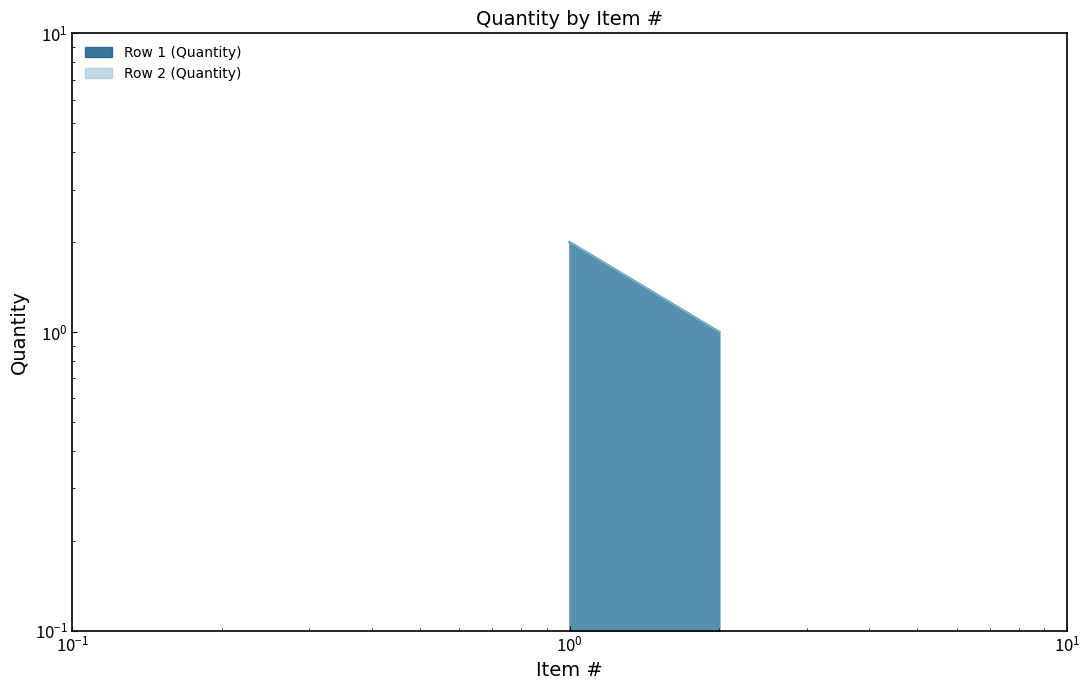

What is the sum of the Row 1 (Quantity) values at 2 and 1?

3